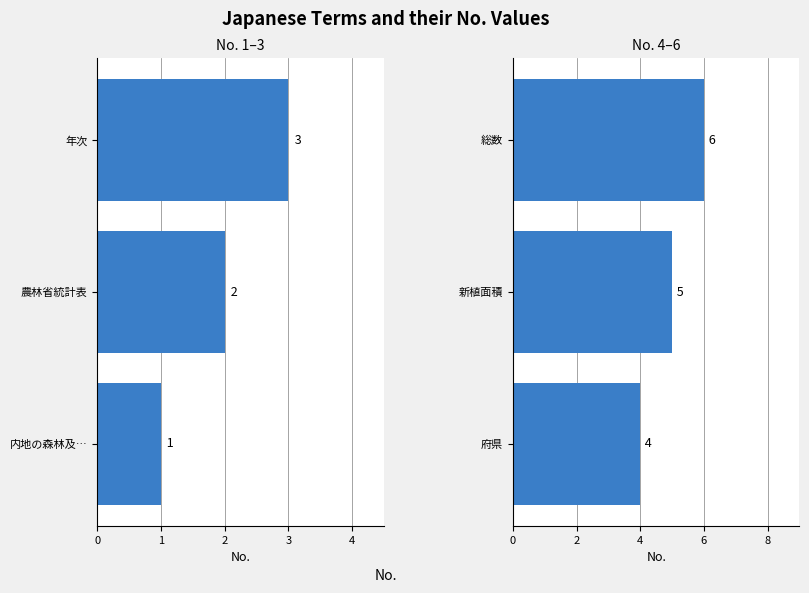

Is the value of No. (4-6) at 1 greater than the value of No. (1-3) at 0?

Yes